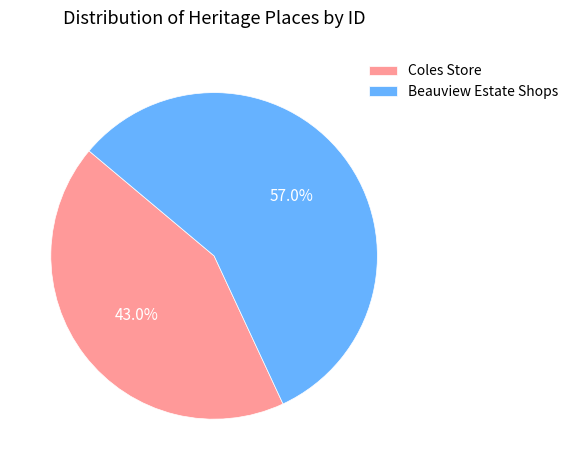

Combined, what portion of the pie is Coles Store and Beauview Estate Shops?

100.0%